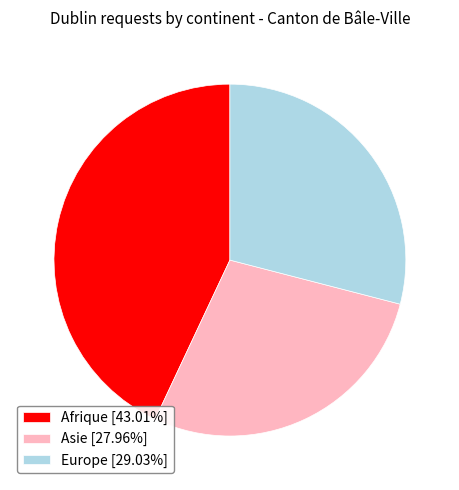

Combined, do Asie [27.96%] and Afrique [43.01%] account for over 50%?

Yes